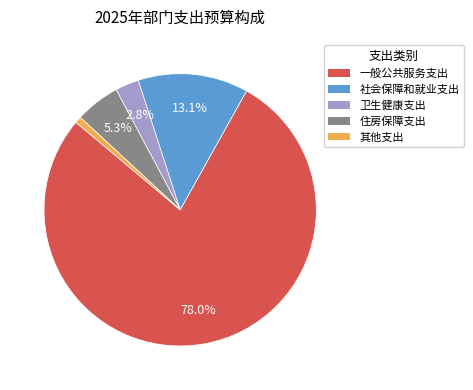

Which slice is the smallest?

其他支出